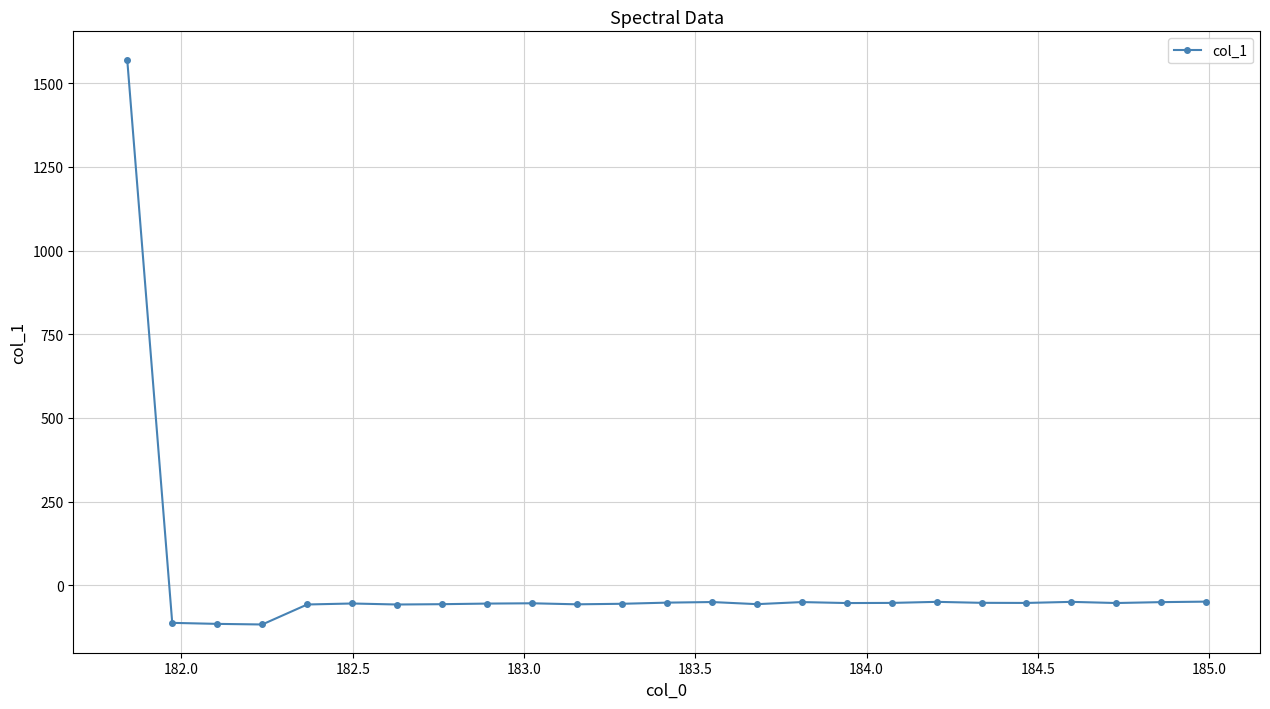

What is the difference between the maximum and minimum values?

1687.3